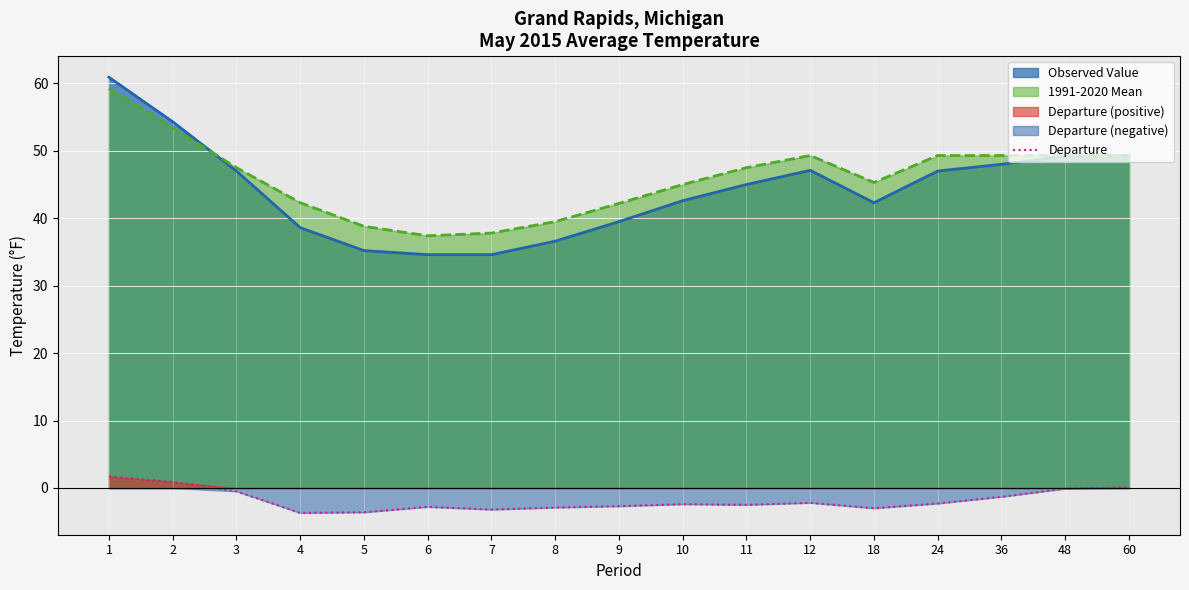

Read the Departure value at 6.

-2.8